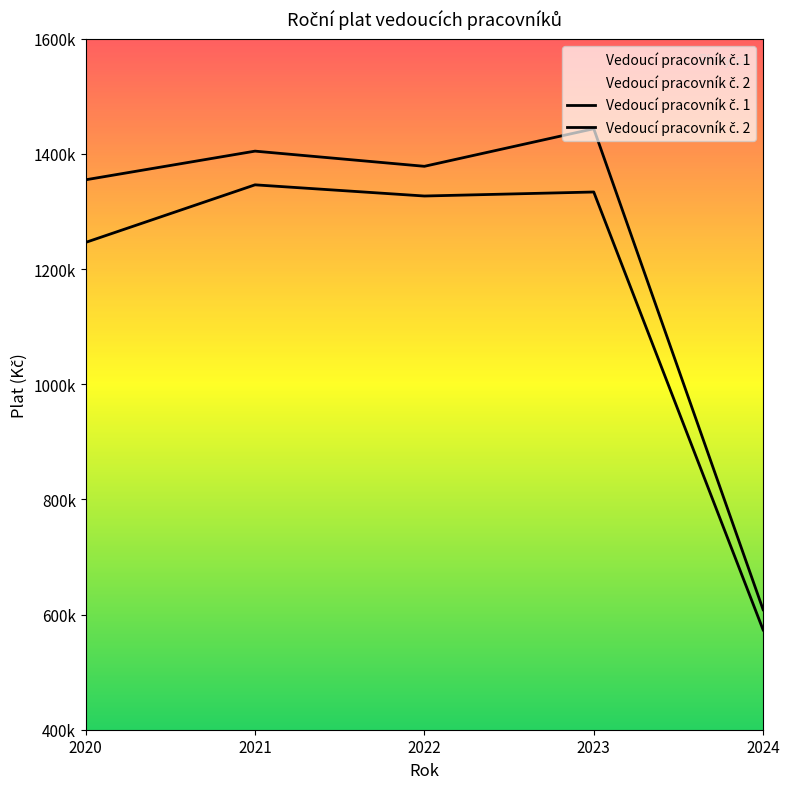

What is the difference between the maximum and second lowest values in the Vedoucí pracovník č. 1 series?

100000